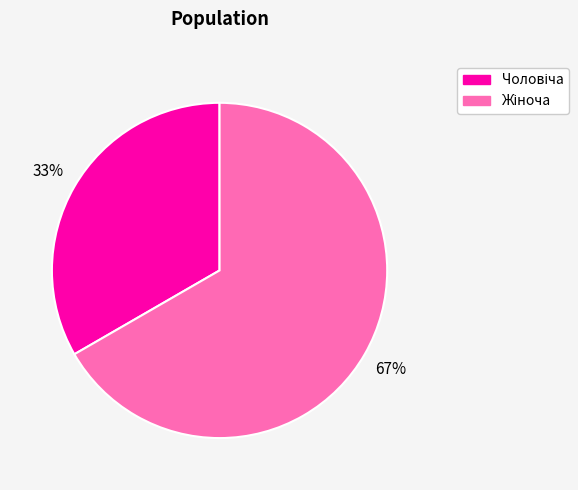

To the nearest percent, what is the average slice percentage?

50%